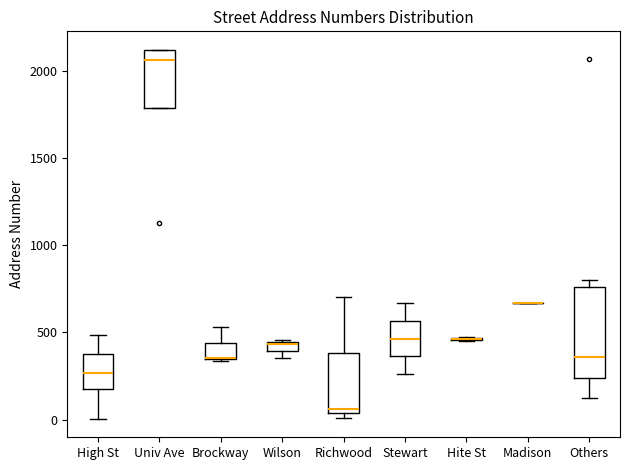

Which box is the tallest, from its lower edge to its upper edge?

Others